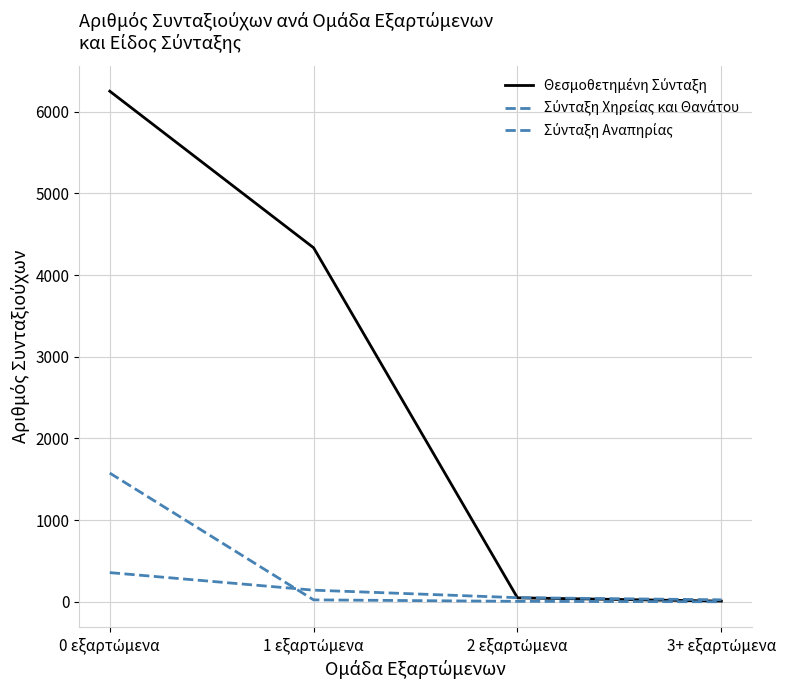

Between 1 εξαρτώμενα and 3+ εξαρτώμενα, which series saw the biggest shift?

Θεσμοθετημένη Σύνταξη